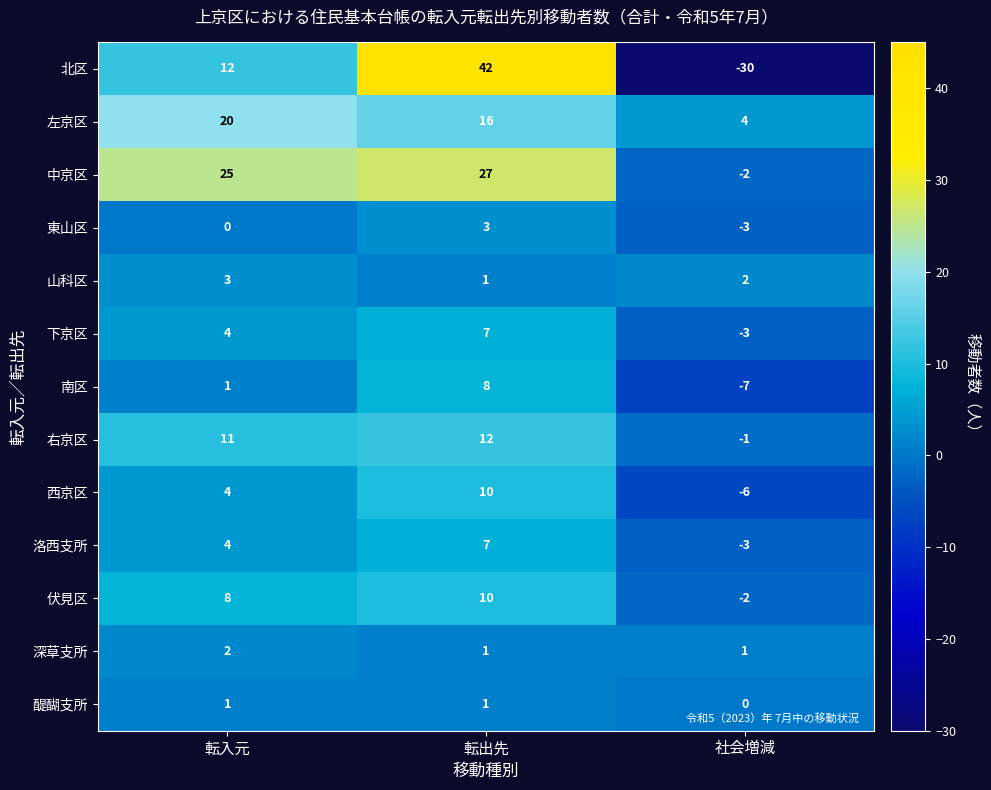

At which label is 東山区 closest to 0?

転入元